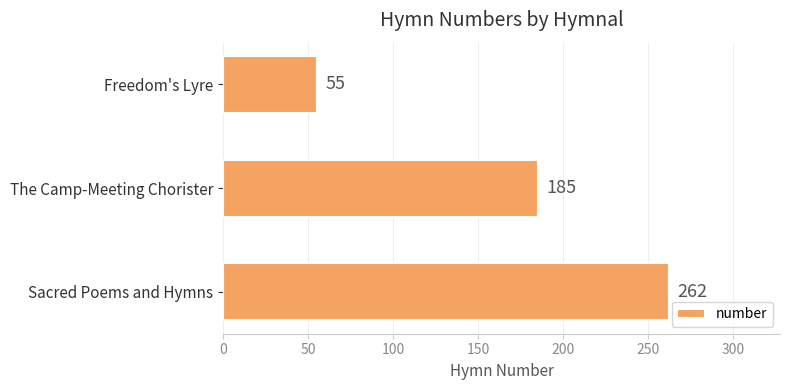

At which category does the chart reach its minimum across all series?

Freedom's Lyre